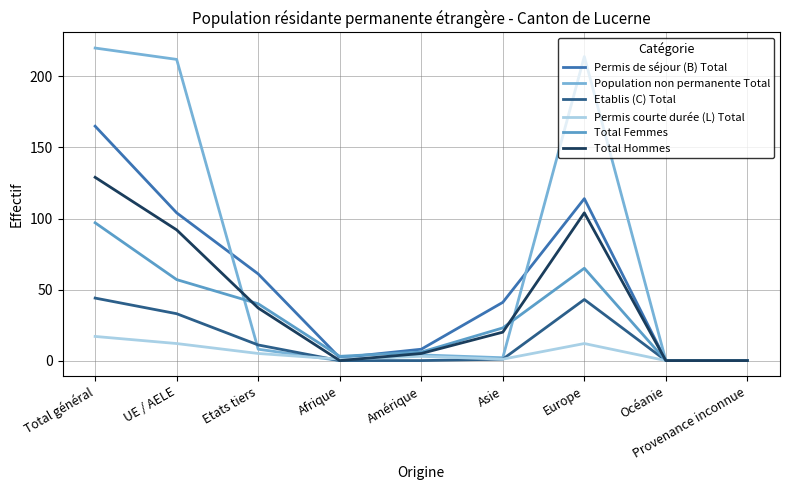

At how many categories does at least one series exceed 115?

3